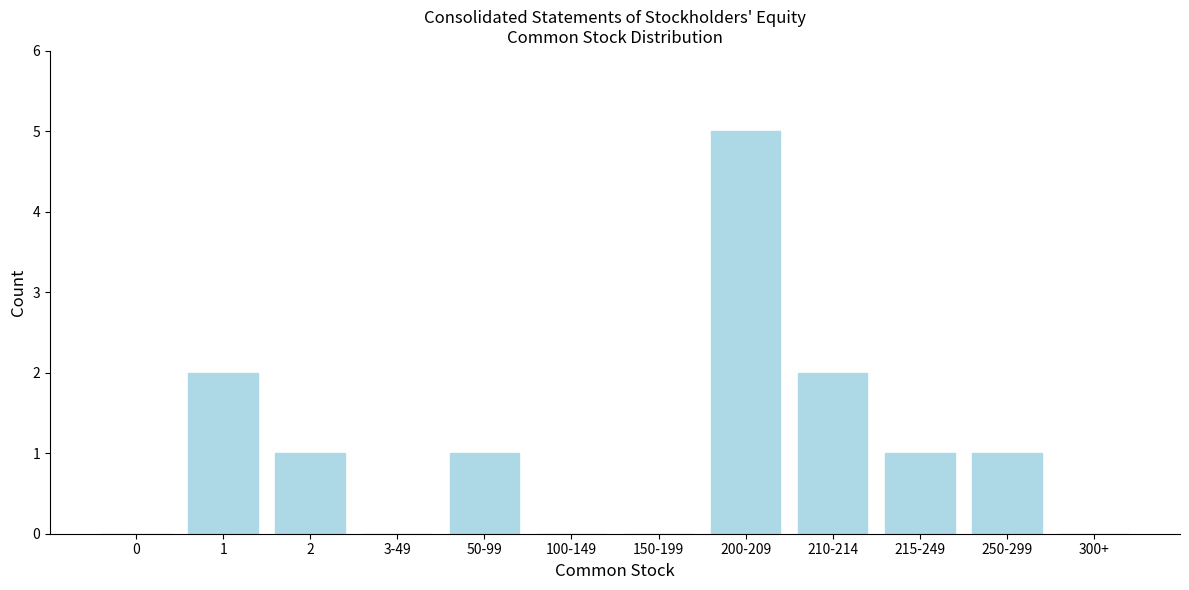

Reading left to right, extract all data points from this chart.

0=0	1=2	2=1	3-49=0	50-99=1	100-149=0	150-199=0	200-209=5	210-214=2	215-249=1	250-299=1	300+=0